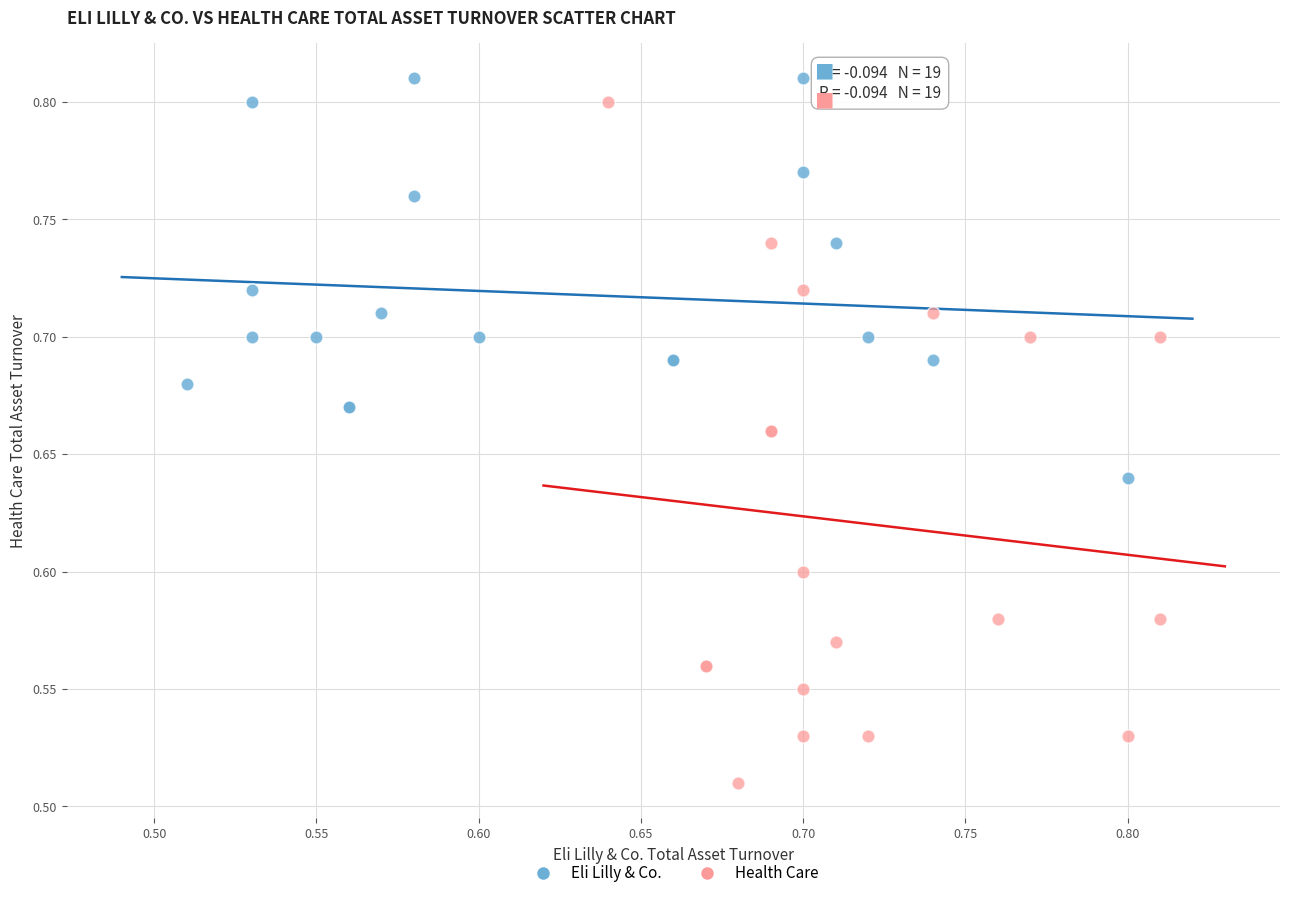

Which series reaches the maximum Y coordinate?

Eli Lilly & Co.